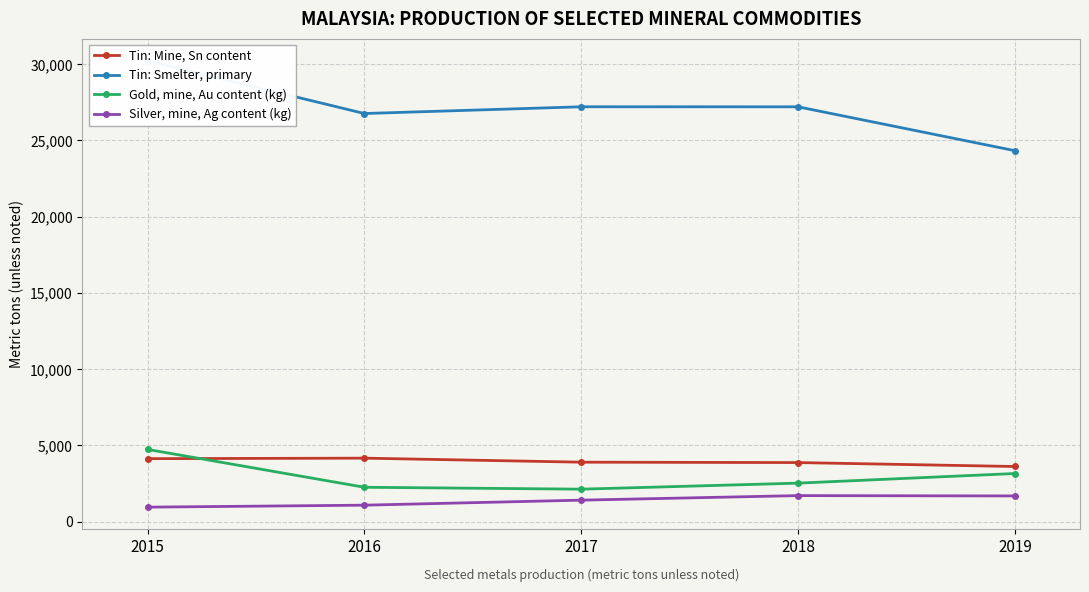

What are all the series names shown in the legend?

Tin: Mine, Sn content, Tin: Smelter, primary, Gold, mine, Au content (kg), Silver, mine, Ag content (kg)